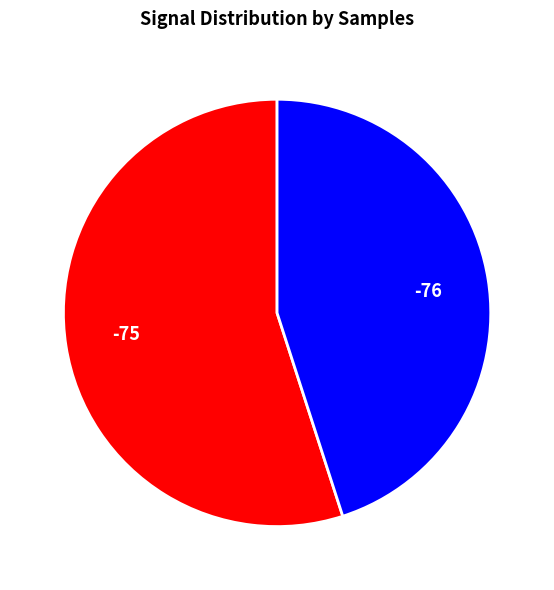

Do -75 and -76 together represent more than half of the pie?

Yes